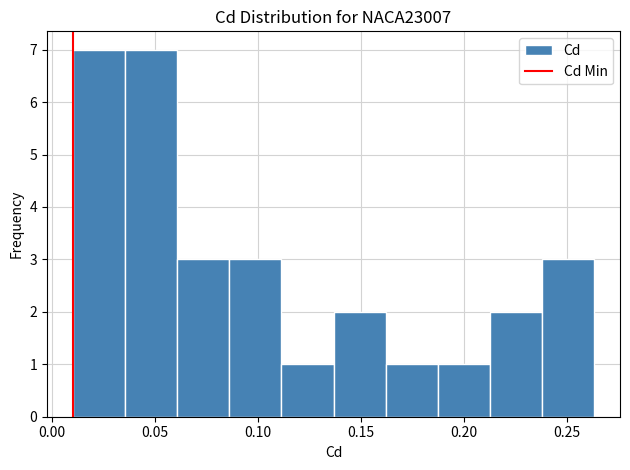

Reading left to right, list every bar in this chart as the range it spans on the x-axis followed by its height. Neither the bar edges nor the heights are printed on the chart, so give them approximately, as read against the axes.

0.010 to 0.035: 7
0.035 to 0.060: 7
0.060 to 0.085: 3
0.085 to 0.110: 3
0.110 to 0.135: 1
0.135 to 0.160: 2
0.160 to 0.185: 1
0.185 to 0.215: 1
0.215 to 0.240: 2
0.240 to 0.265: 3